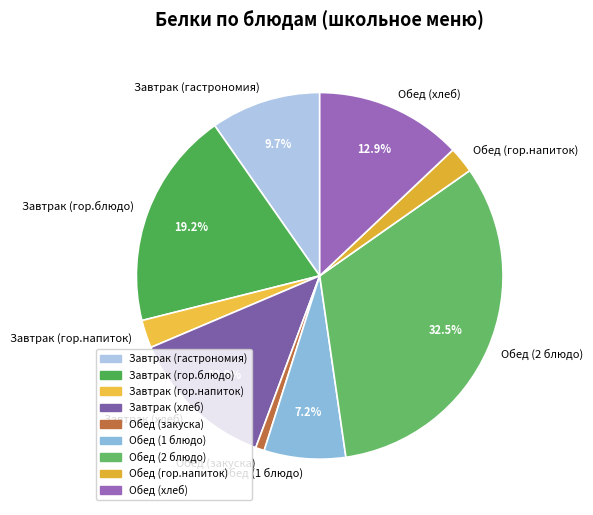

Which has a higher value, Завтрак (гастрономия) or Завтрак (хлеб)?

Завтрак (хлеб)